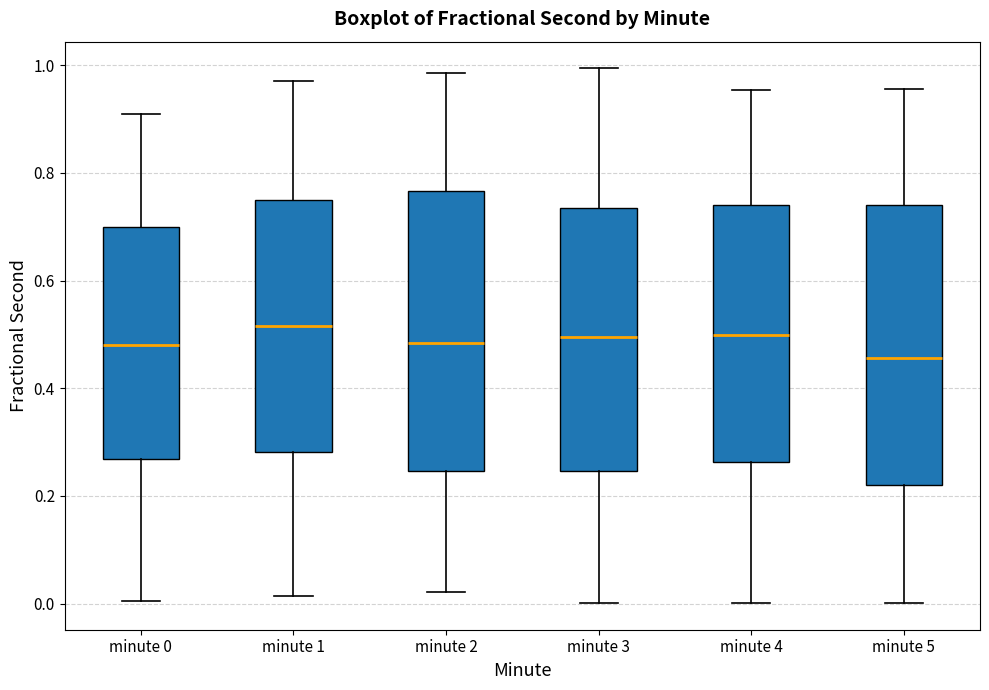

Where does the upper whisker of the box for minute 0 end on the y-axis? The values are not printed on the chart, so give them approximately, as read against the axis.

0.90